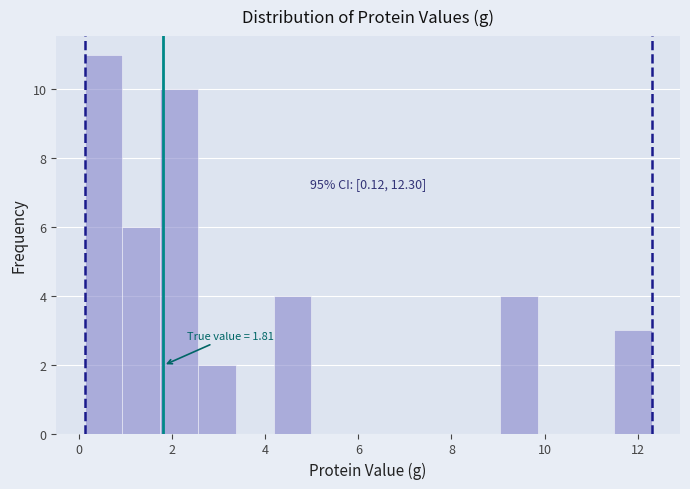

Which range on the x-axis has the tallest bar?

0.2 to 1.0